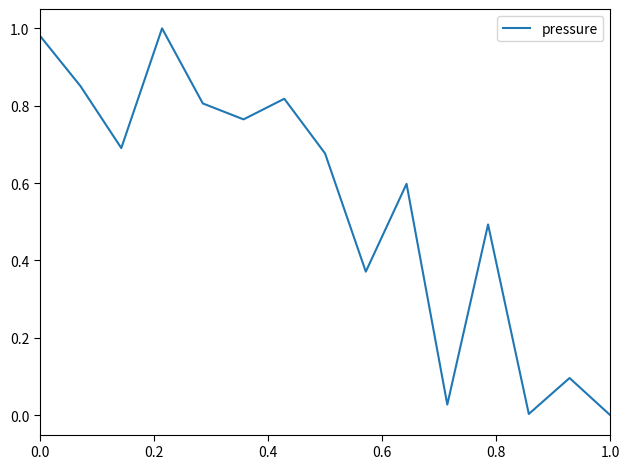

How many lines are shown in the chart?

1